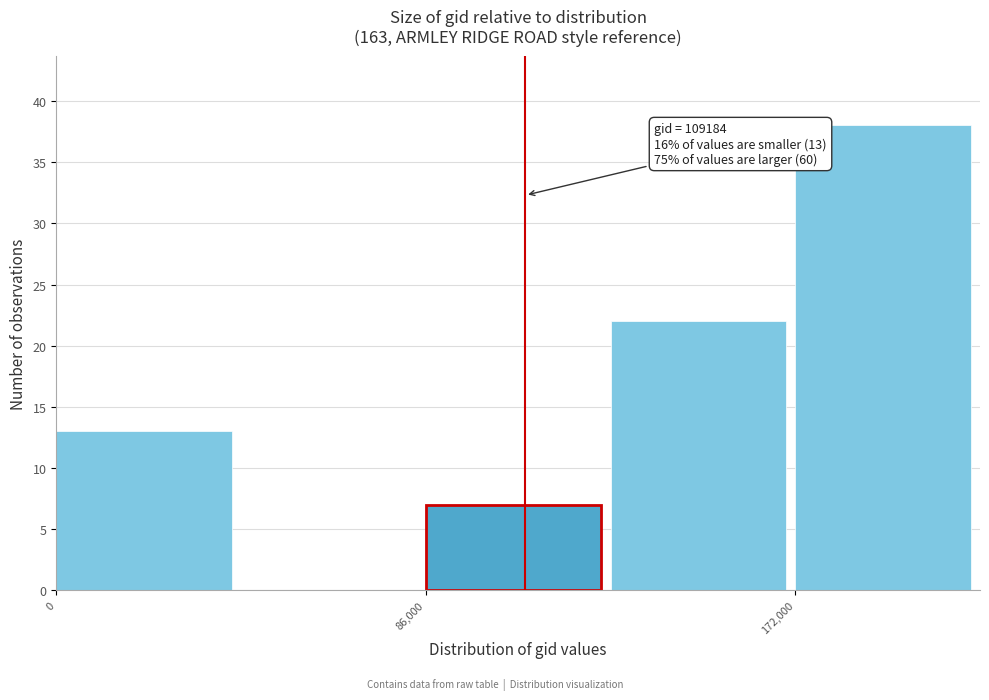

Which range on the x-axis has the tallest bar?

172000 to 215000